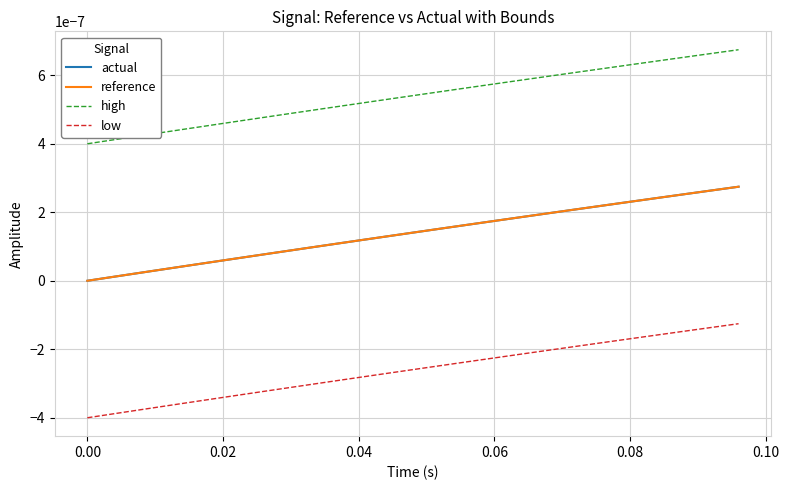

Does the chart display data point markers on the line(s)?

No